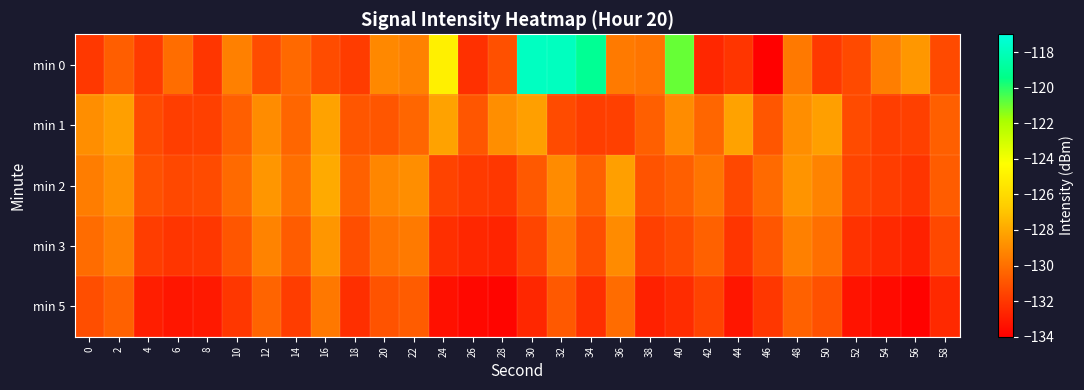

Which series has the largest total across all categories?

min 0